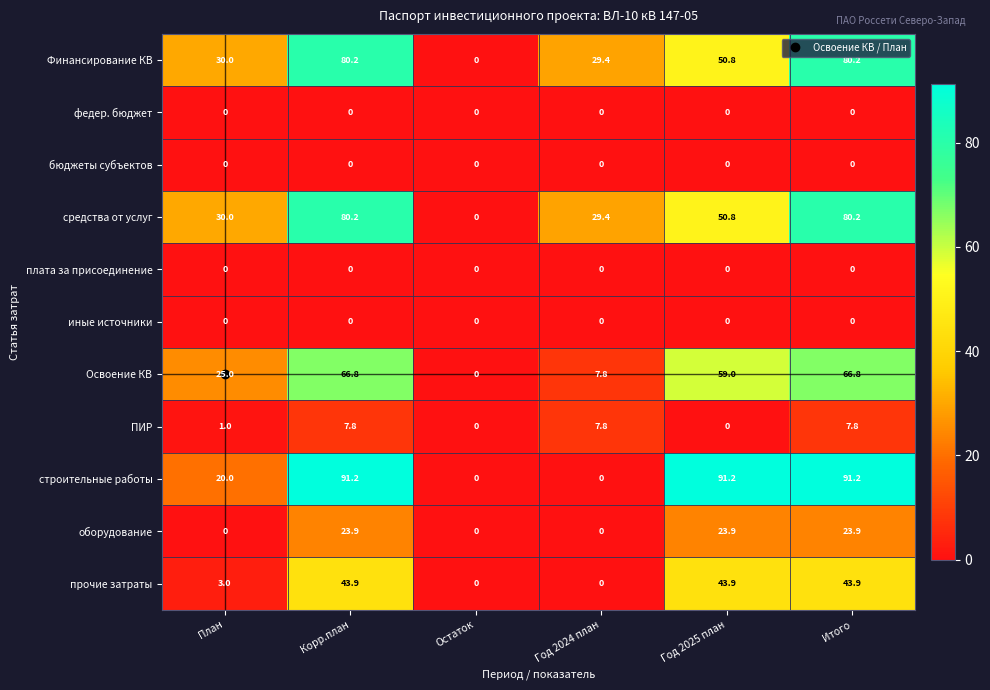

At how many categories does at least one series exceed 47?

3